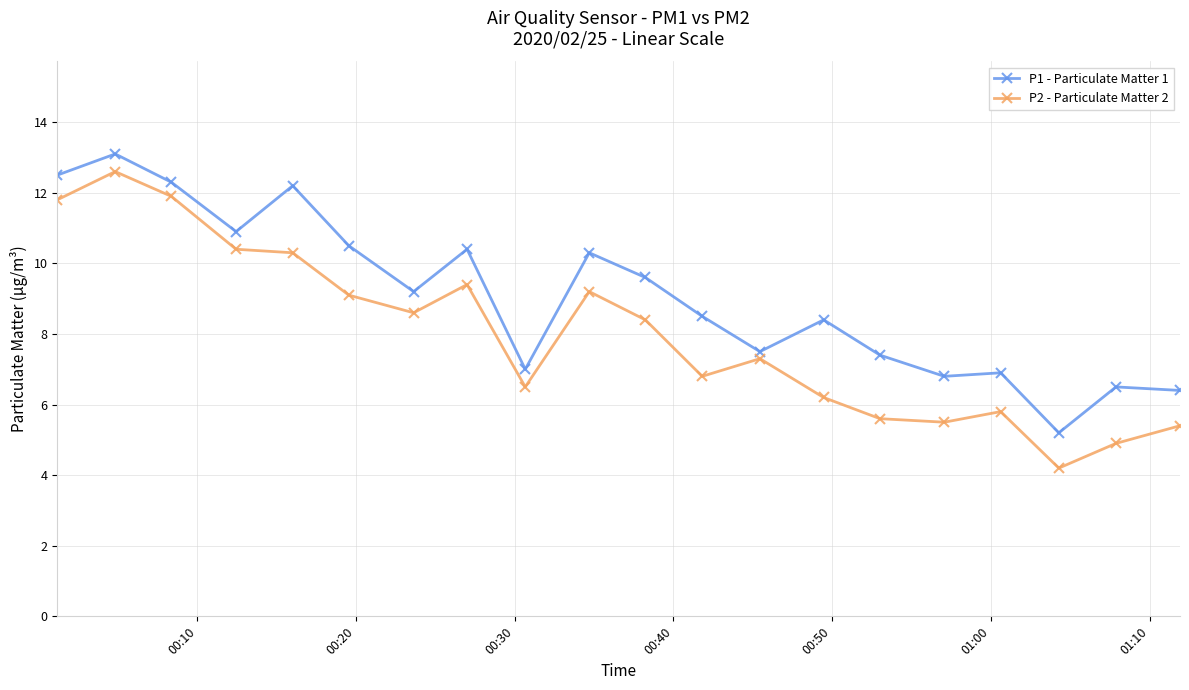

True or false: P1 - Particulate Matter 1 has more than 2 interior local peaks.

True